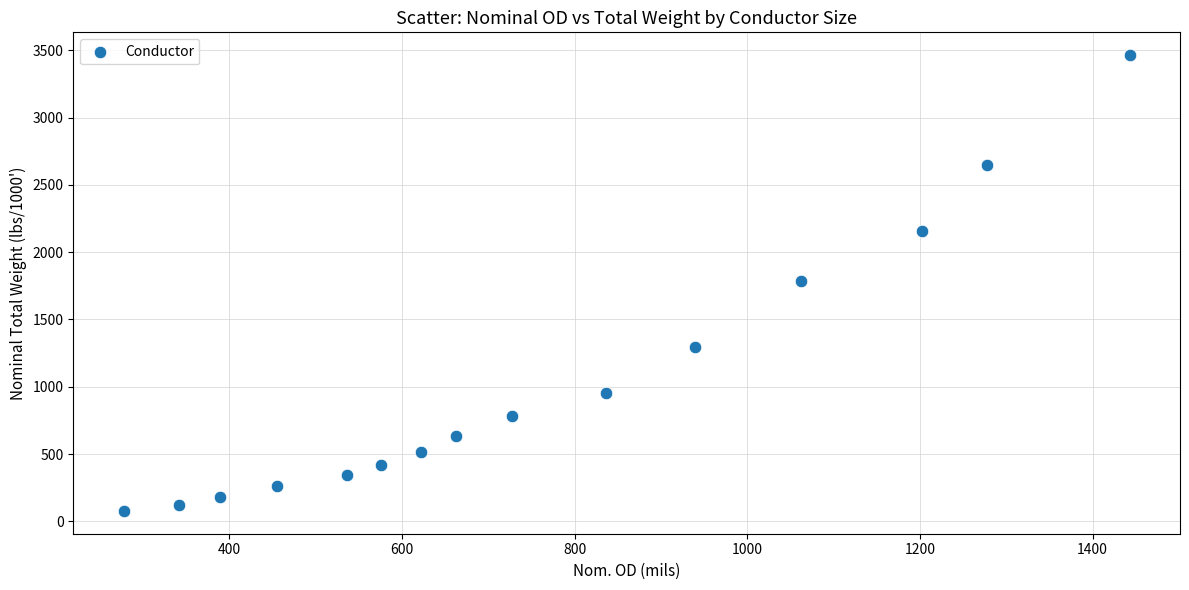

What is the range of X values (max minus min)?

1165